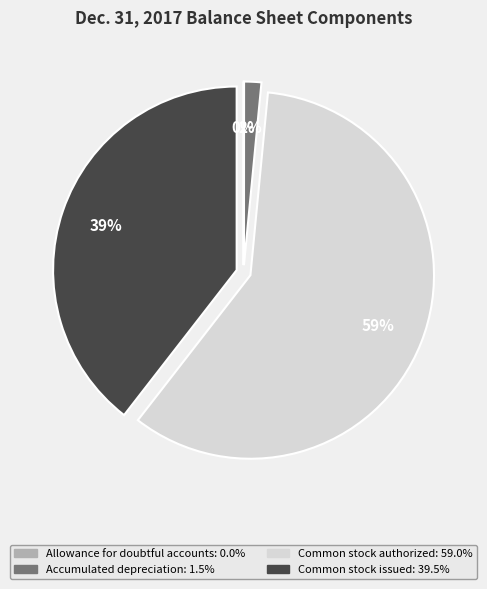

Which has a higher value, Common stock issued or Common stock authorized?

Common stock authorized